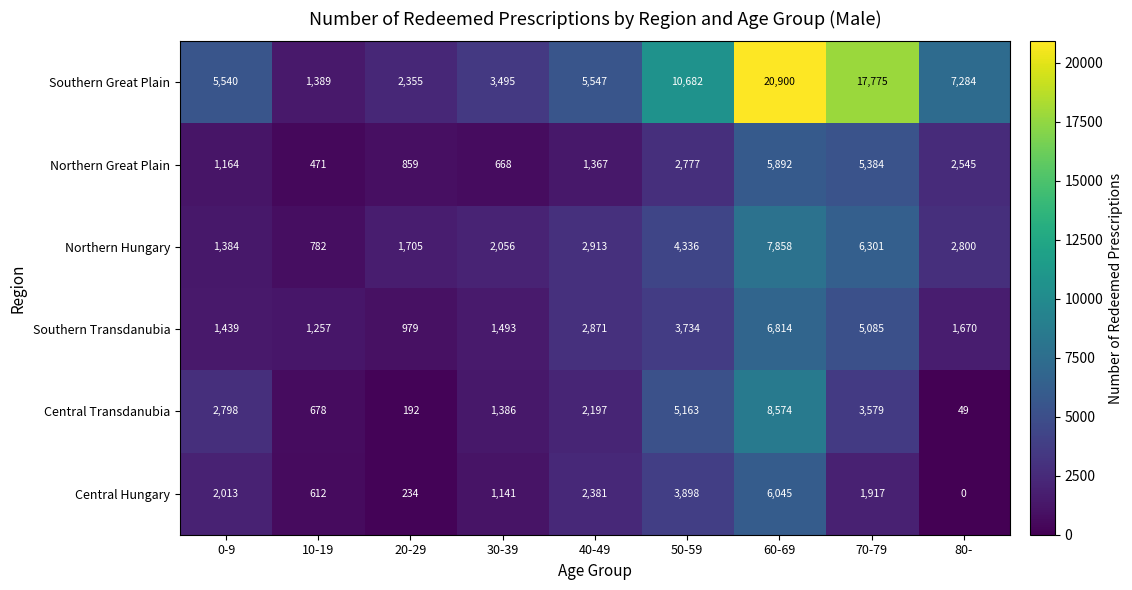

Is it true that Central Hungary equals 4044 at 60-69?

False